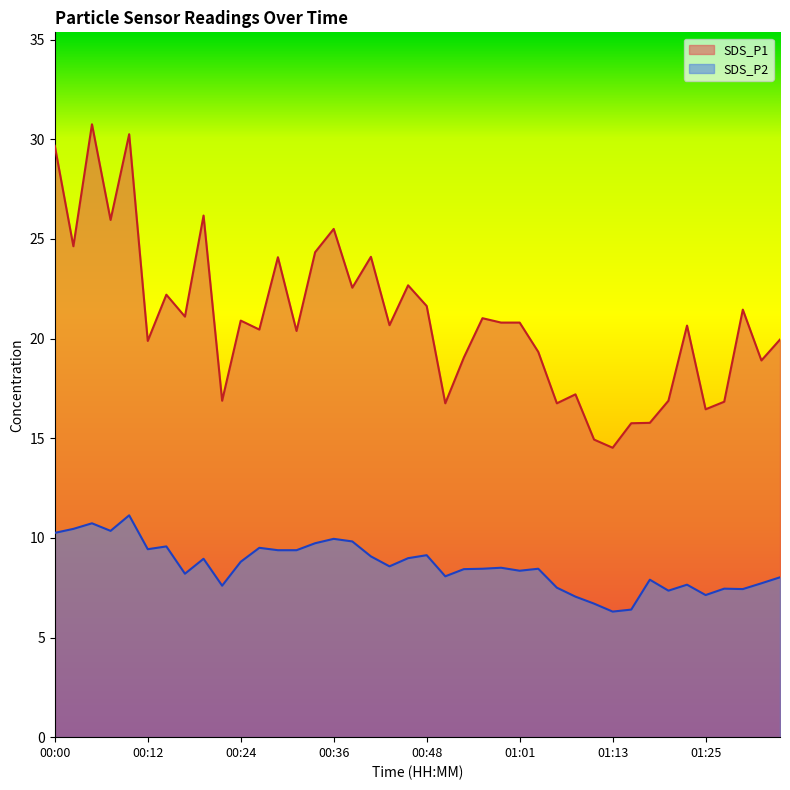

List the series in order of their peak value, highest first.

SDS_P1, SDS_P2